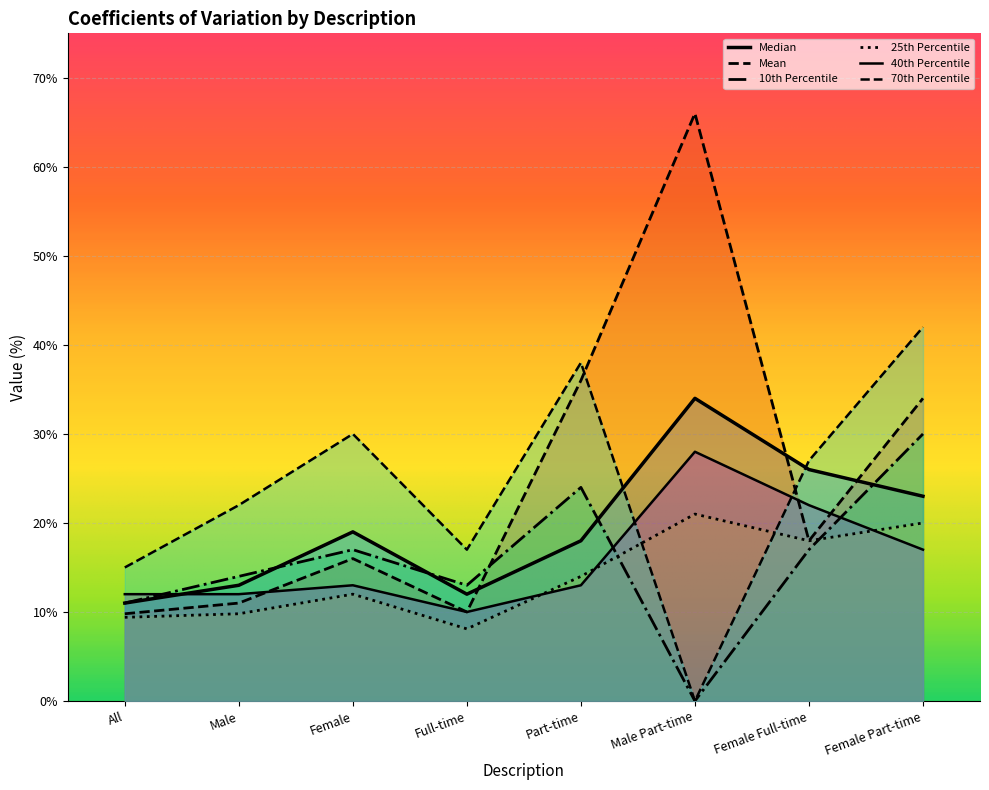

Which series has the largest total across all categories?

Mean